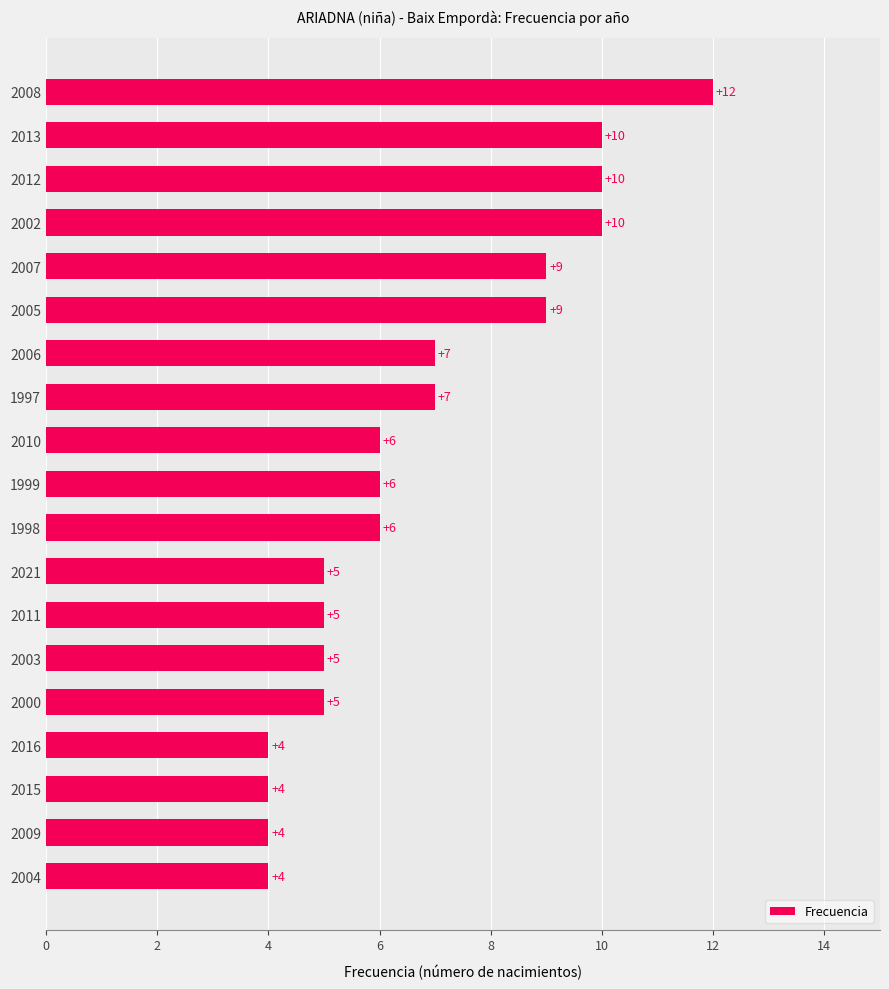

What is the sum of the values at 1997 and 2009?

11